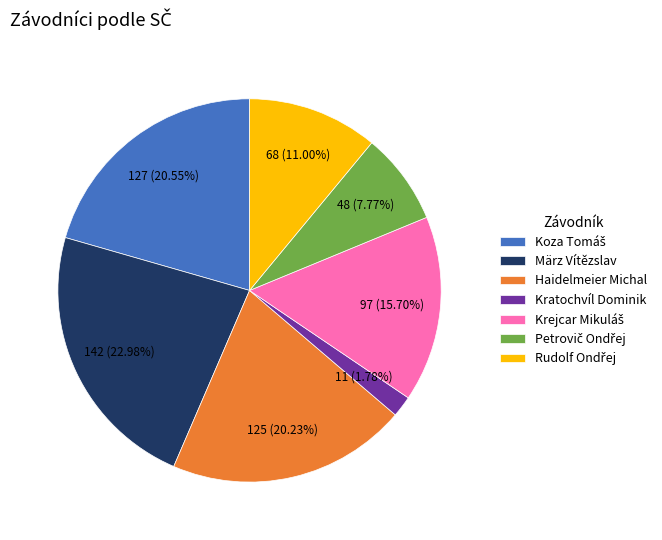

What is the smallest slice in the pie chart?

Kratochvíl Dominik